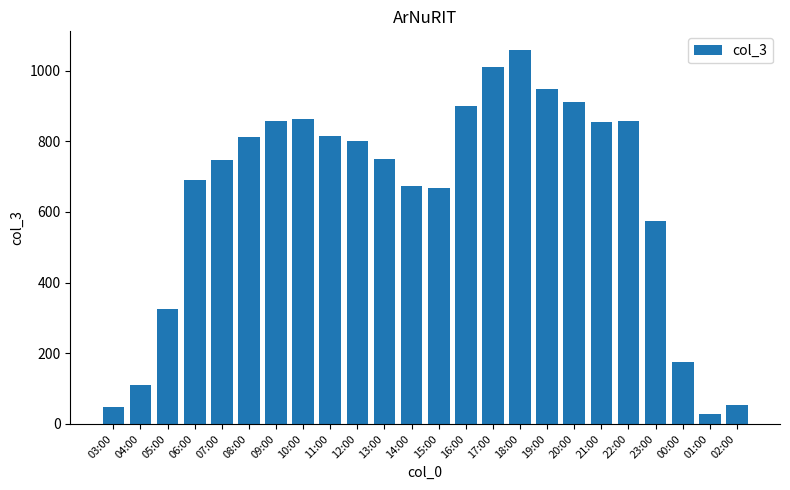

What position from the right is 13:00?

14